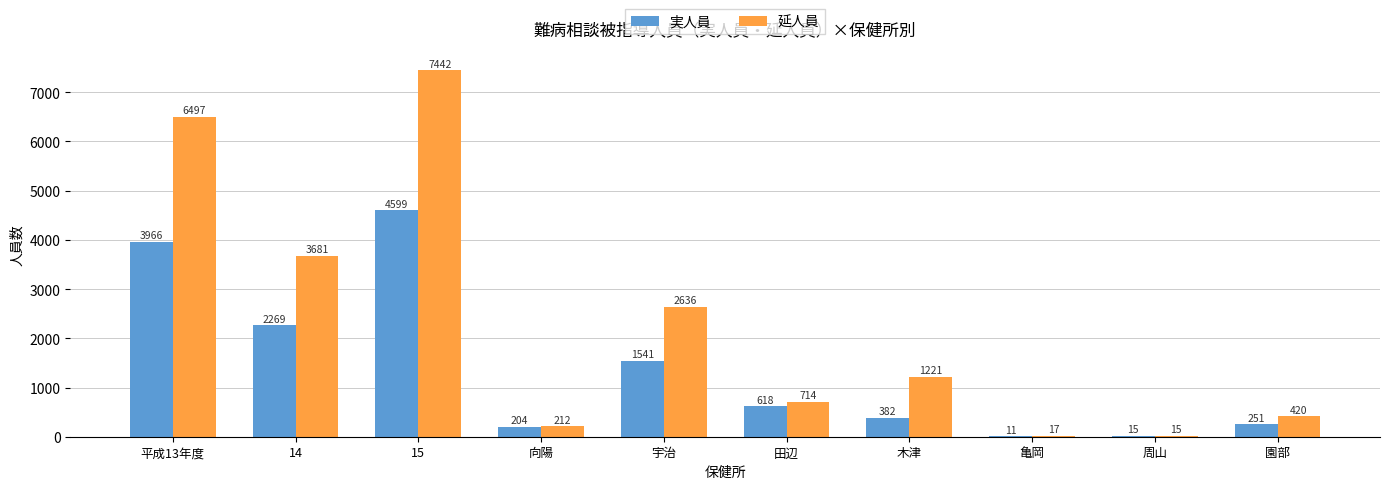

Between 平成13年度 and 木津, which series saw the biggest shift?

延人員